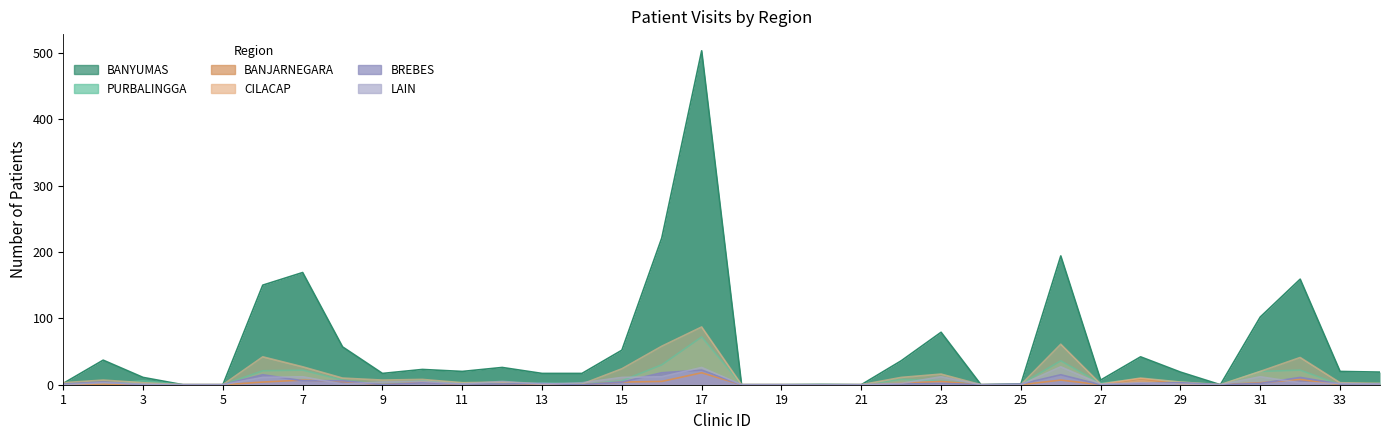

Does the chart display data point markers on the line(s)?

No